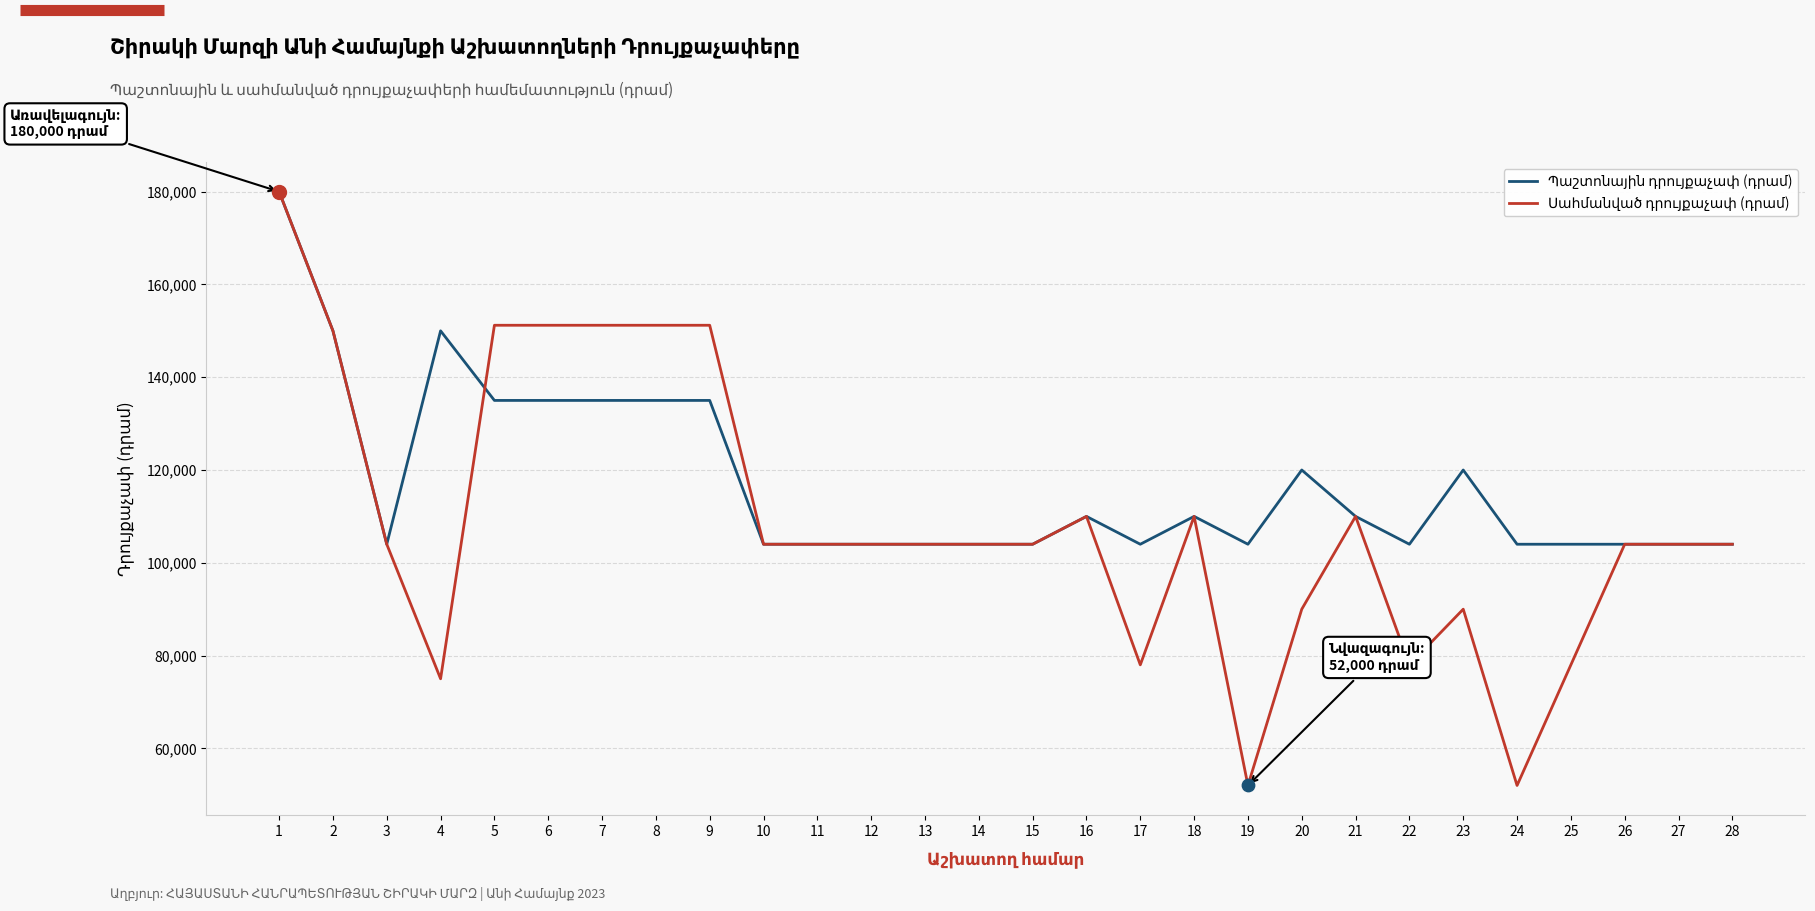

At how many categories does at least one series exceed 168596?

1